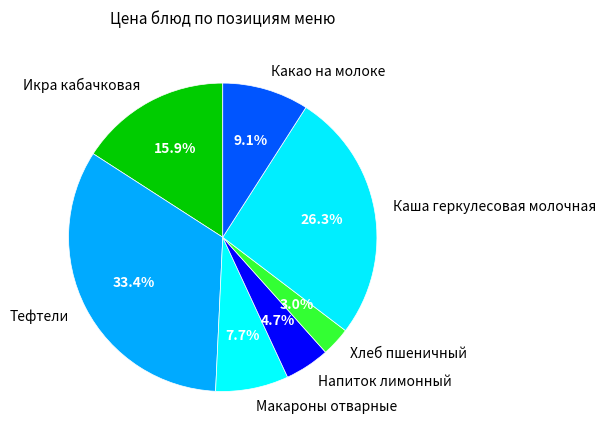

Approximately how many times larger is the value at Икра кабачковая compared to Тефтели?

0.5